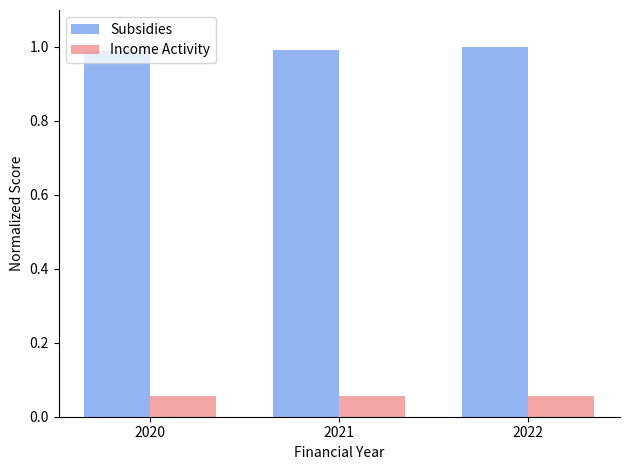

The Subsidies series shows 0.5 at 2020. True or false?

False